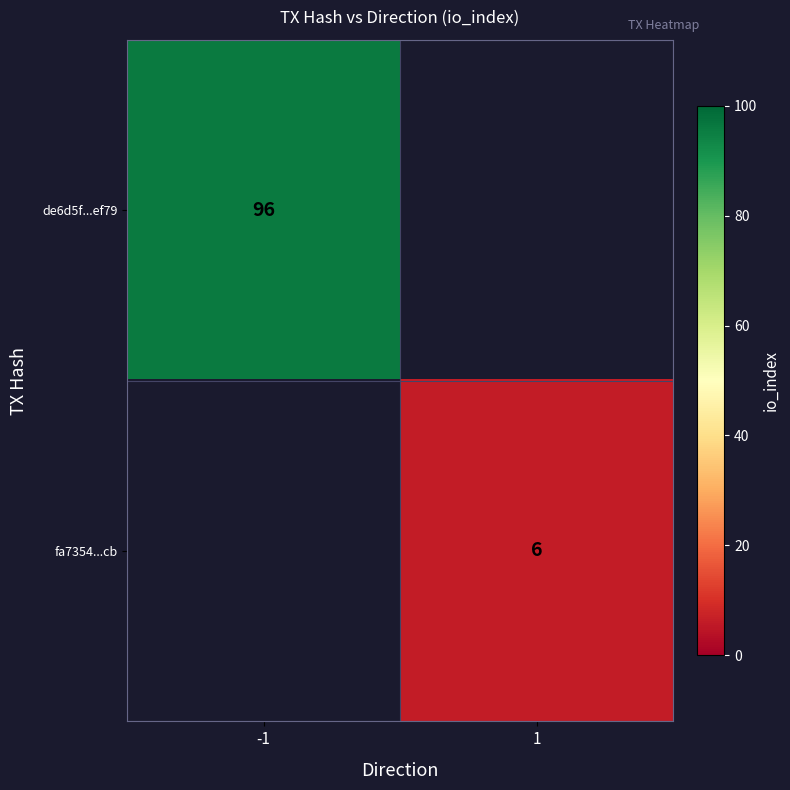

The fa7354...cb series shows 3 at 1. True or false?

False